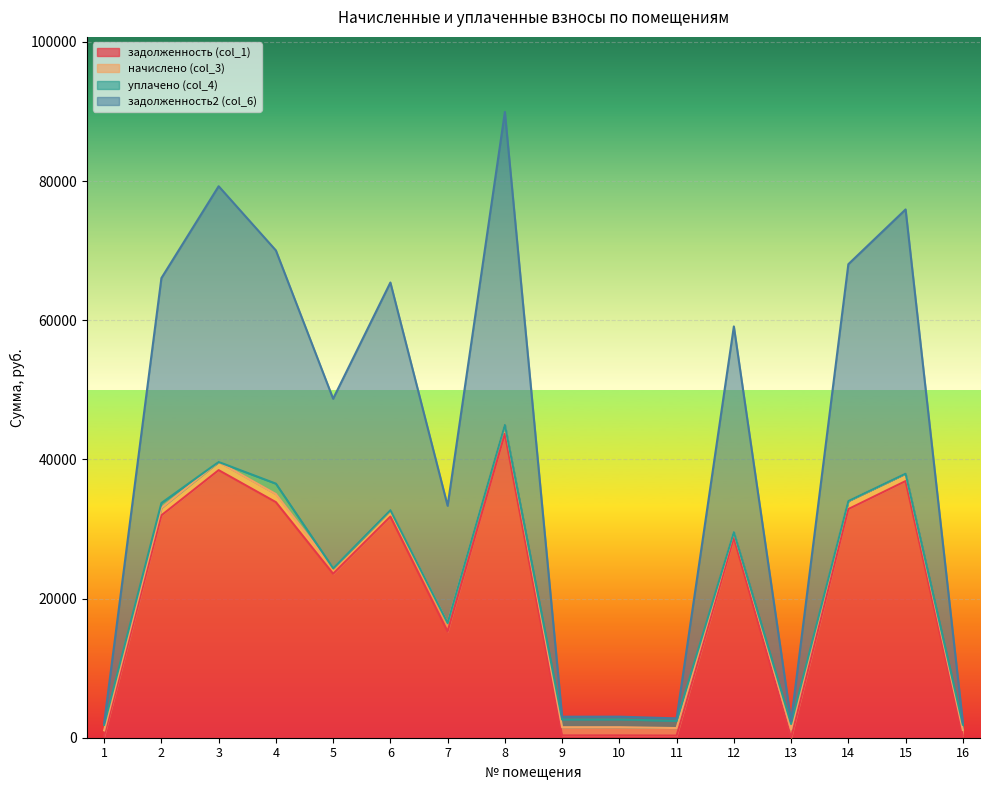

Which series has the largest total across all categories?

задолженность2 (col_6)